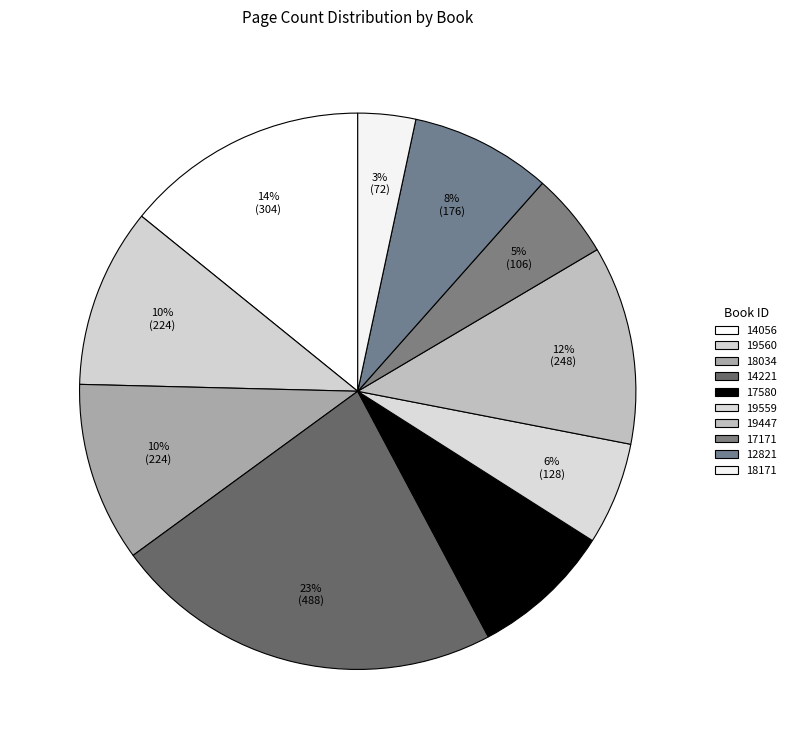

Count the number of slices in the pie.

10